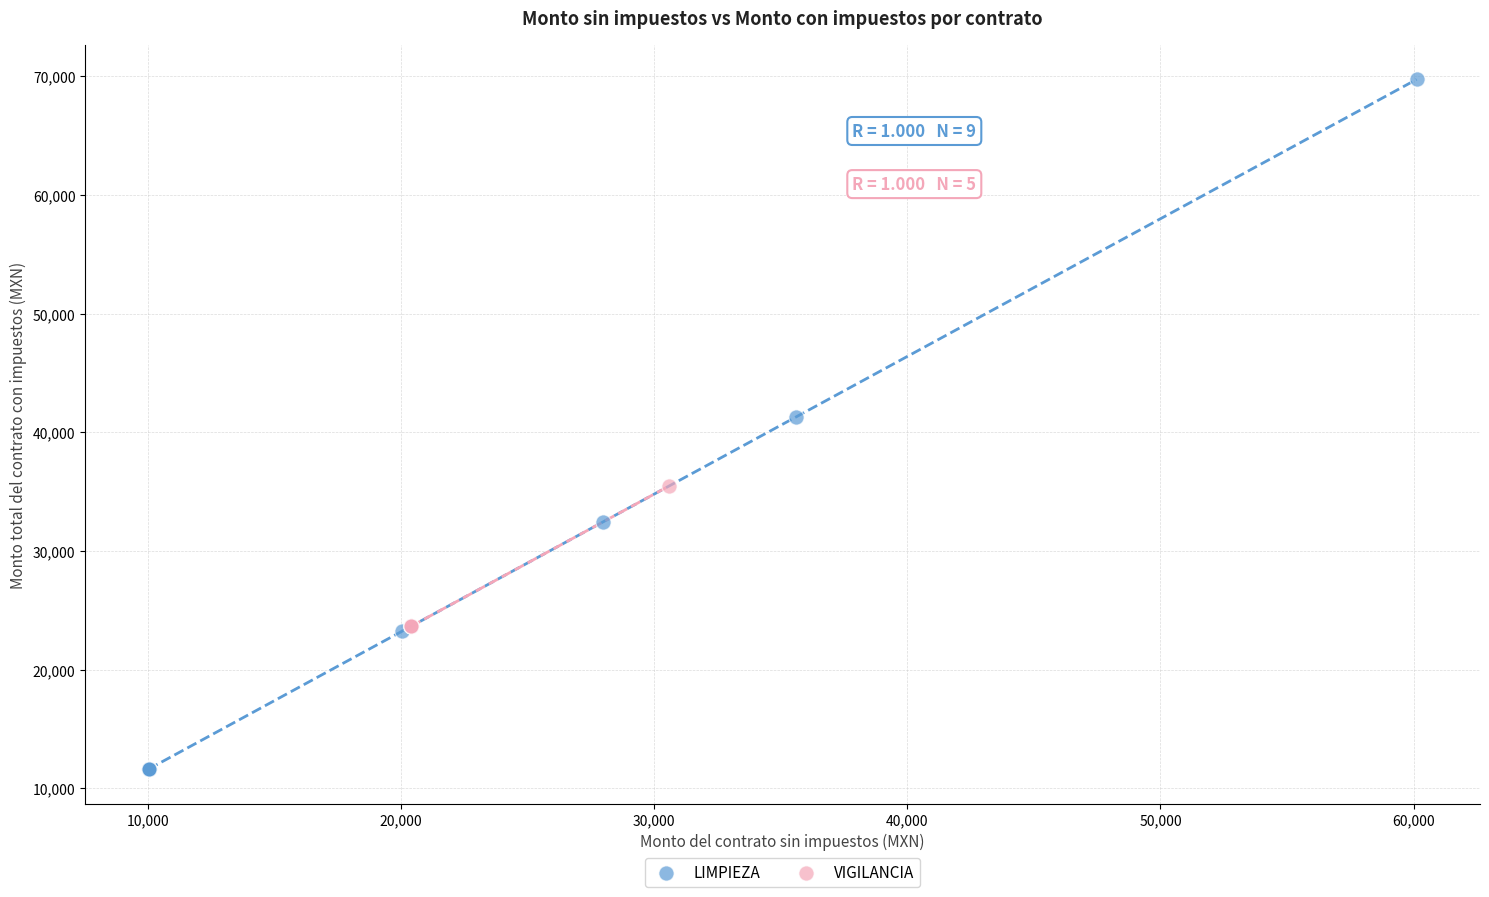

Which series contains the lowest Y value?

LIMPIEZA